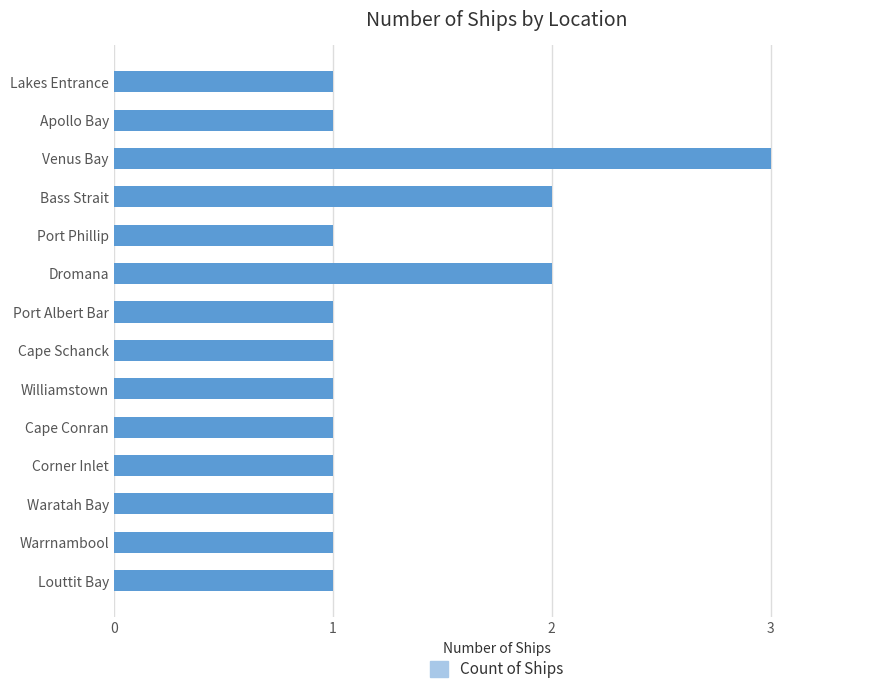

Approximately how many times larger is the value at Port Albert Bar compared to Bass Strait?

0.5